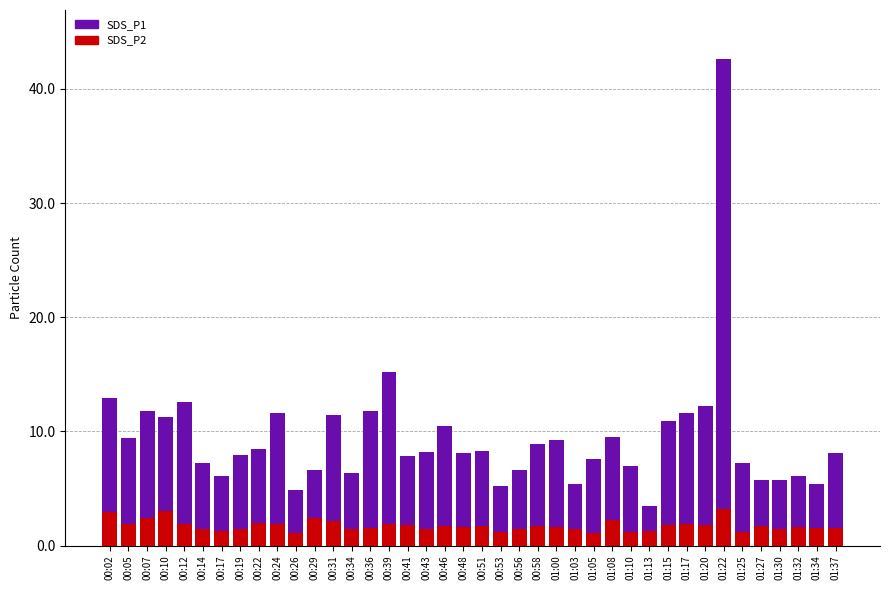

Reading right to left, what are all the values shown in this chart?

SDS_P1: 01:37=8.1	01:34=5.4	01:32=6.1	01:30=5.7	01:27=5.7	01:25=7.2	01:22=42.6	01:20=12.2	01:17=11.6	01:15=10.9	01:13=3.4	01:10=6.9	01:08=9.5	01:05=7.6	01:03=5.4	01:00=9.2	00:58=8.9	00:56=6.6	00:53=5.2	00:51=8.3	00:48=8.1	00:46=10.5	00:43=8.2	00:41=7.8	00:39=15.2	00:36=11.8	00:34=6.4	00:31=11.4	00:29=6.6	00:26=4.9	00:24=11.6	00:22=8.4	00:19=7.9	00:17=6.1	00:14=7.2	00:12=12.6	00:10=11.3	00:07=11.8	00:05=9.4	00:02=12.9
SDS_P2: 01:37=1.5	01:34=1.6	01:32=1.6	01:30=1.5	01:27=1.7	01:25=1.2	01:22=3.2	01:20=1.8	01:17=1.9	01:15=1.8	01:13=1.2	01:10=1.2	01:08=2.2	01:05=1.1	01:03=1.4	01:00=1.6	00:58=1.7	00:56=1.4	00:53=1.2	00:51=1.7	00:48=1.6	00:46=1.7	00:43=1.5	00:41=1.8	00:39=1.9	00:36=1.5	00:34=1.5	00:31=2.1	00:29=2.4	00:26=1.1	00:24=1.9	00:22=1.9	00:19=1.5	00:17=1.3	00:14=1.4	00:12=1.9	00:10=3.0	00:07=2.4	00:05=1.9	00:02=2.9